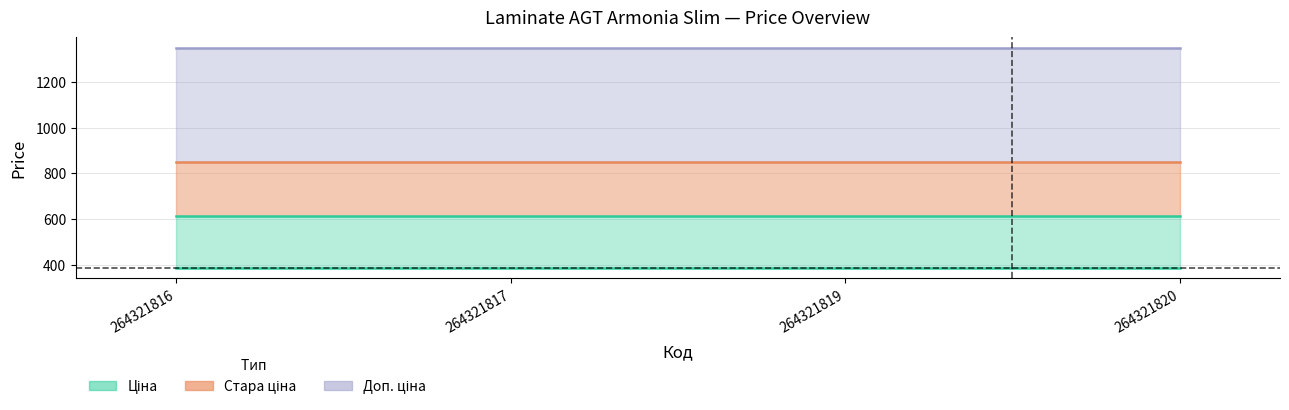

Is it true that Стара доп. ціна equals 2226.5 at 264321819?

False